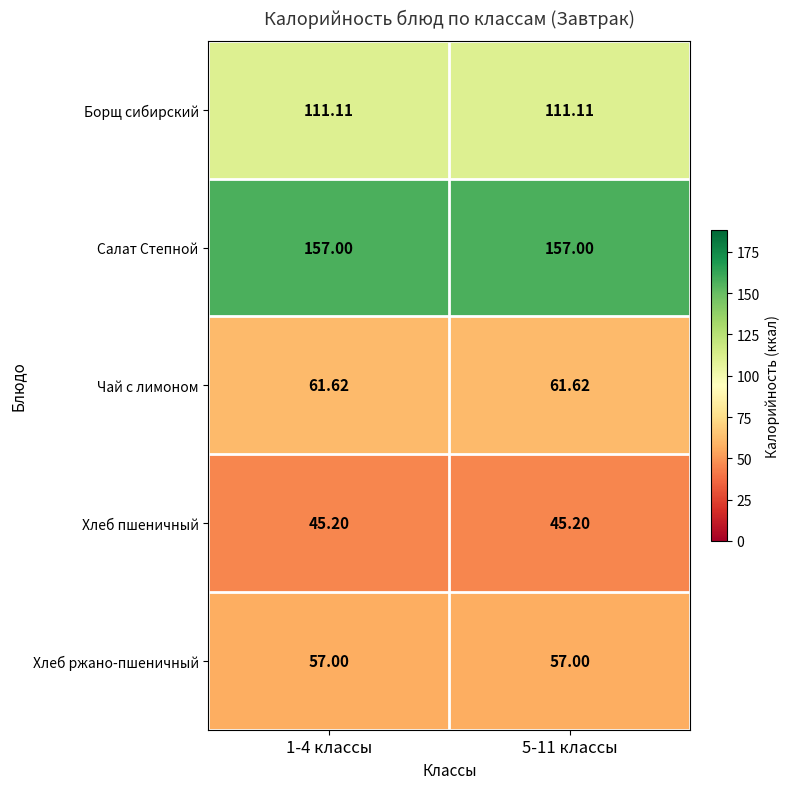

What is the total value across all series at 1-4 классы?

431.9